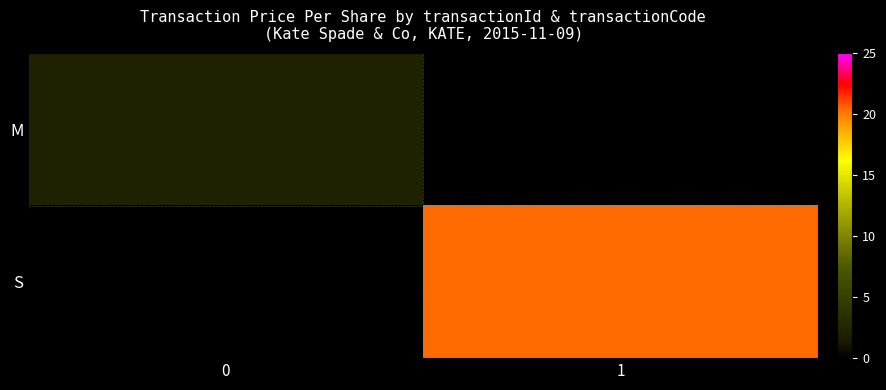

Reading left to right, transcribe all the data shown in this chart.

M: 0=2.1	1=0.0
S: 0=0.0	1=20.4